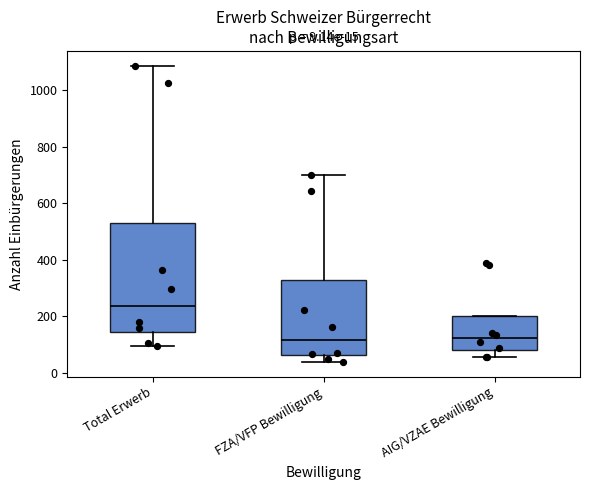

Which box is the tallest, from its lower edge to its upper edge?

Total Erwerb